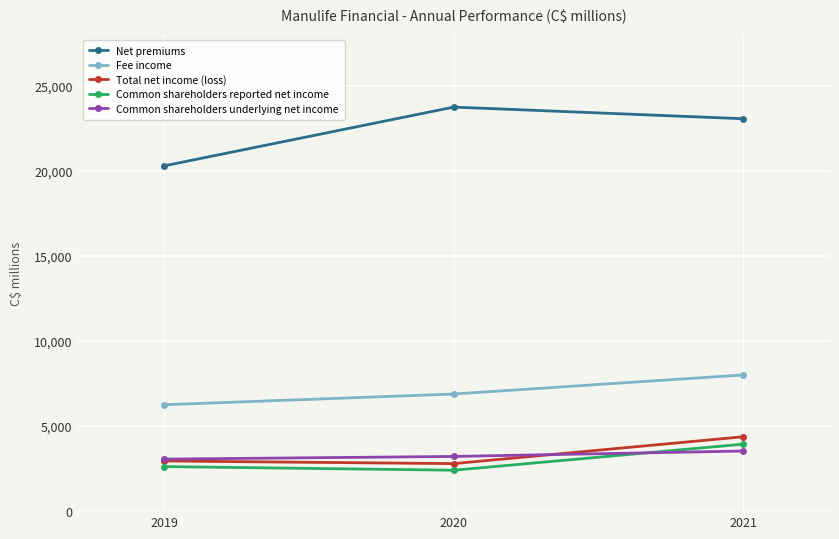

Is the value of Fee income at 2019 greater than the value of Net premiums at 2019?

No